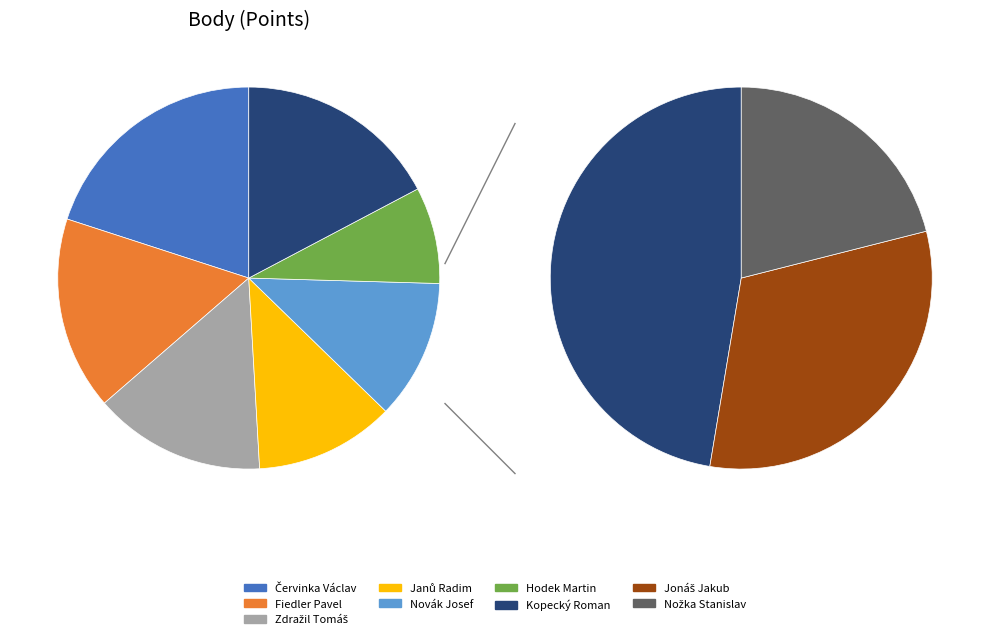

Count the number of slices in the pie.

9